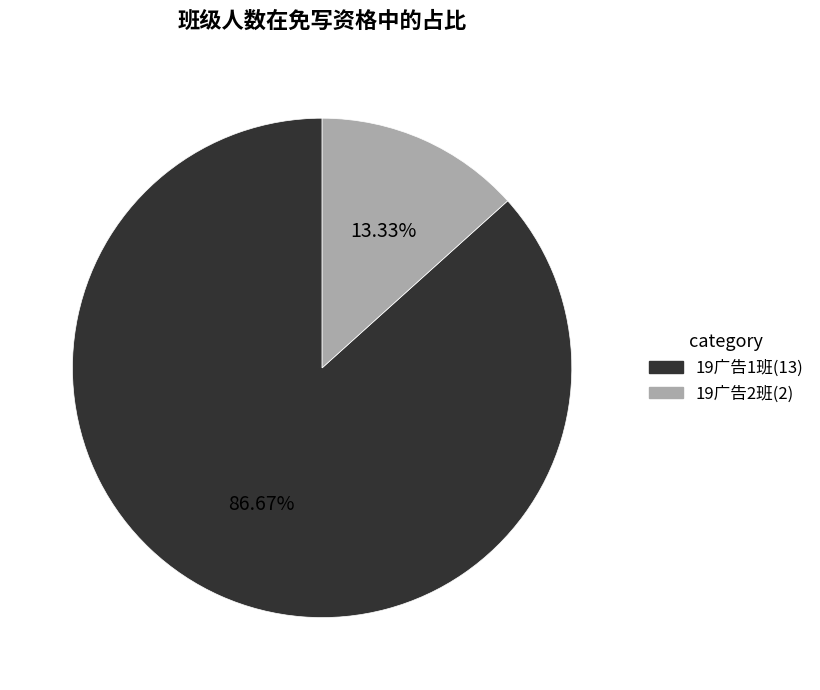

Rank the categories by value from lowest to highest.

19广告2班, 19广告1班